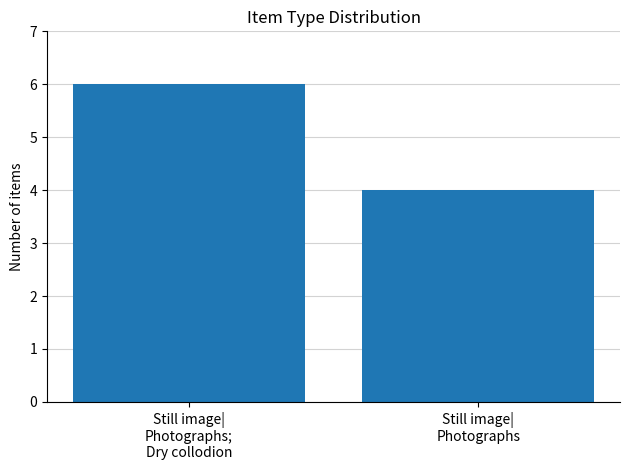

What is the value of the 2nd bar from the left?

4